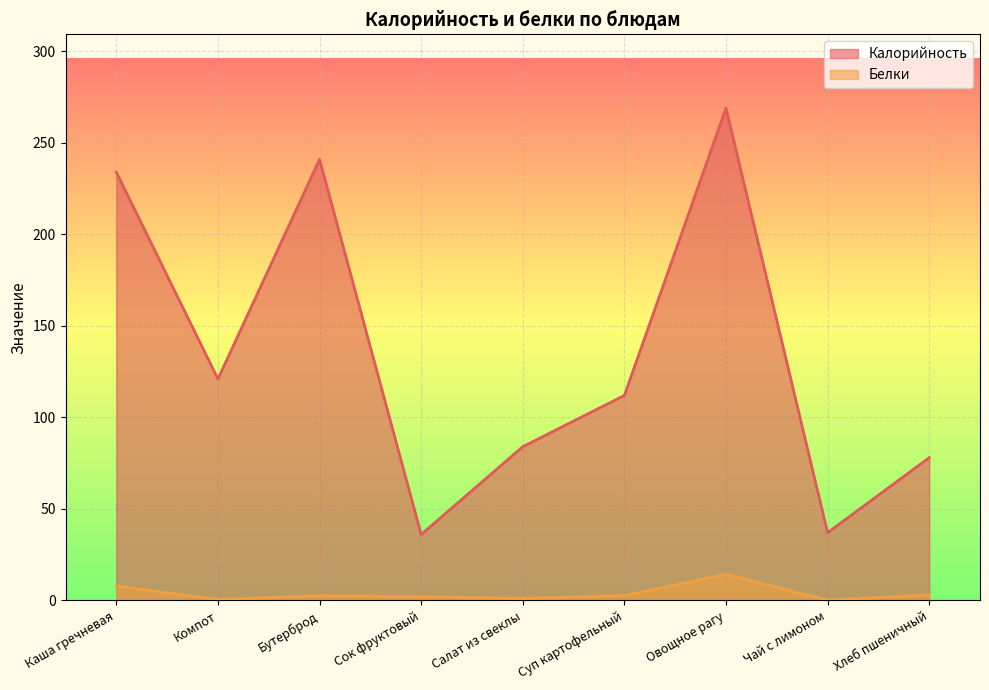

True or false: Белки has more than 2 points higher than both neighbors.

False